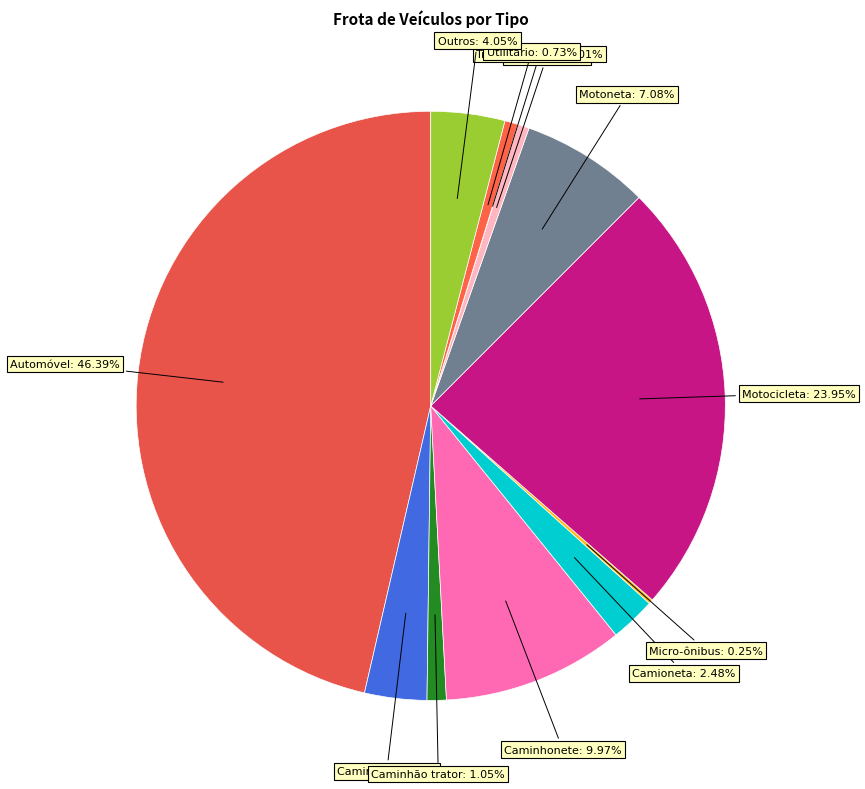

To the nearest percent, what is the average slice percentage?

8%